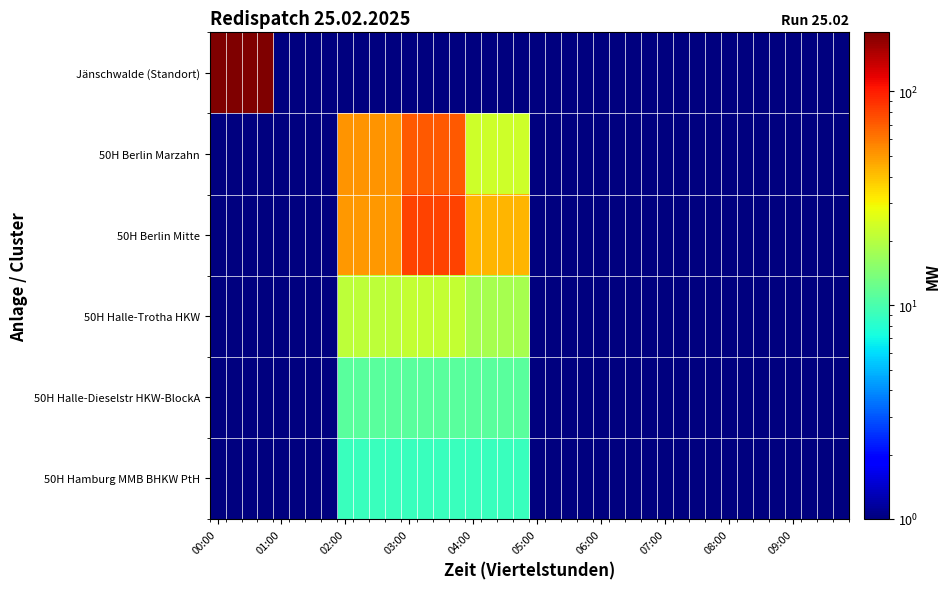

At which category does the chart reach its peak across all series?

00:00